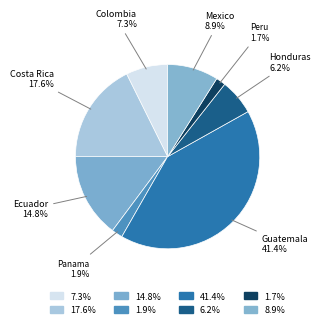

How many segments does this pie chart have?

8